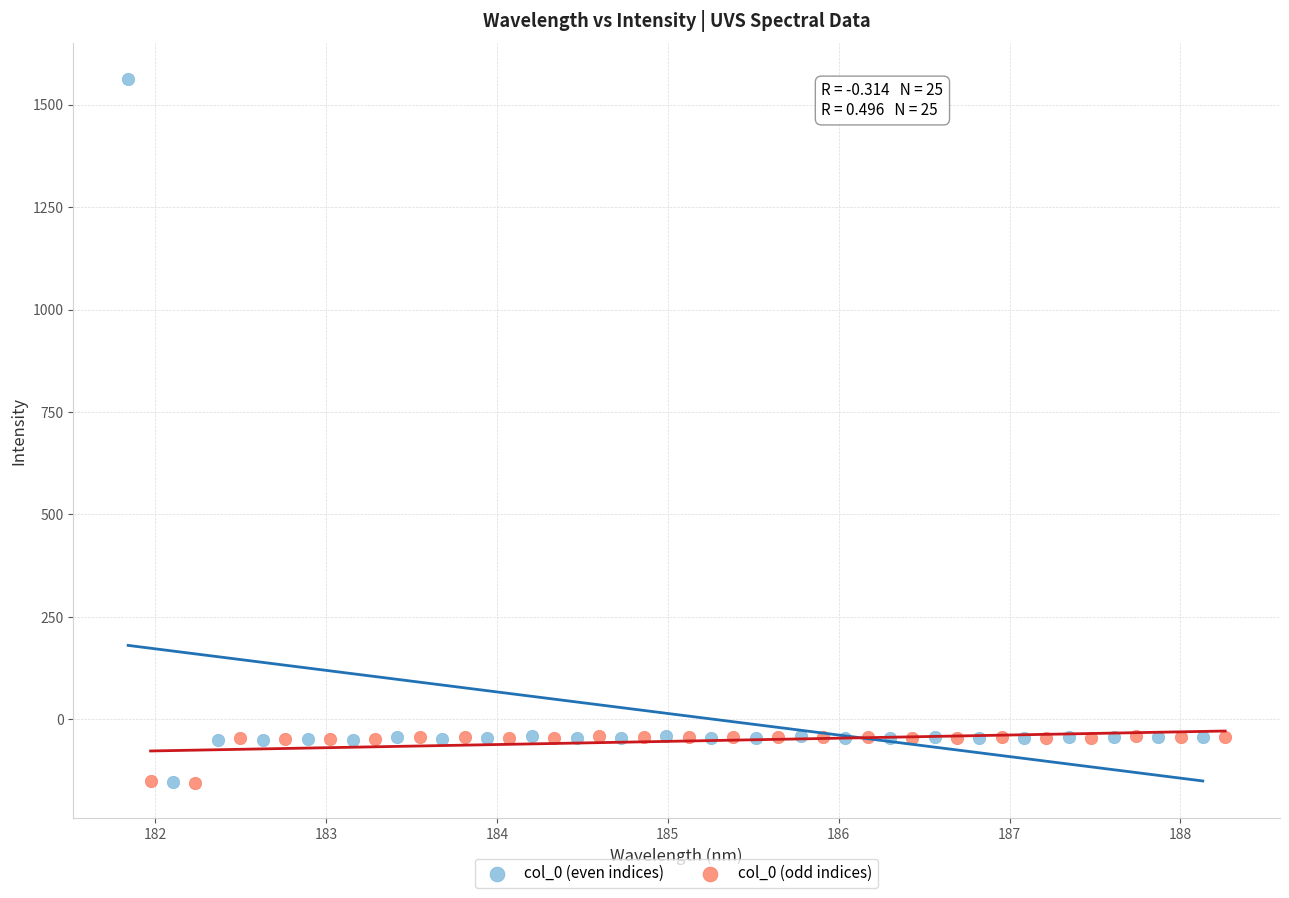

Which series reaches the maximum Y coordinate?

col_0 (even indices)